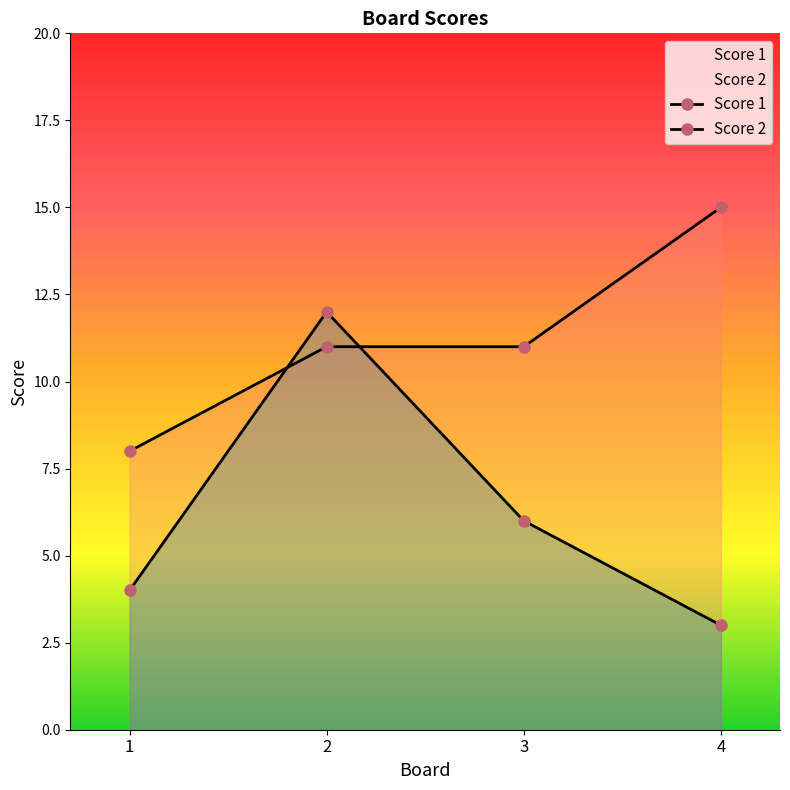

At which label does Score 1 reach its minimum?

1